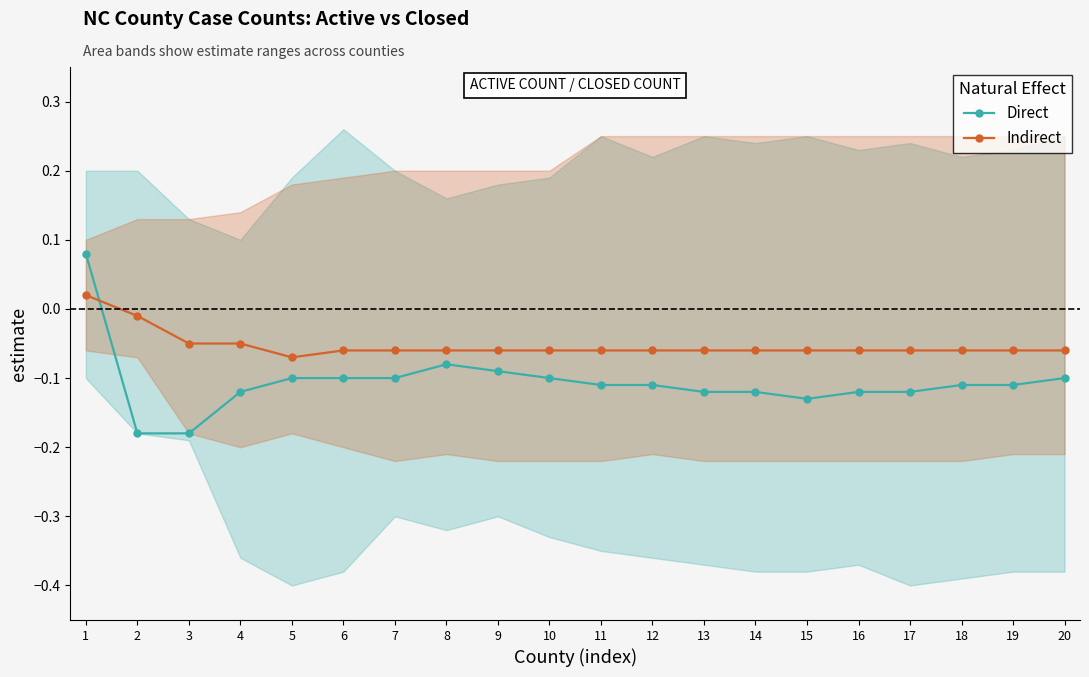

Count the Direct values in the range 0 to 1.

1